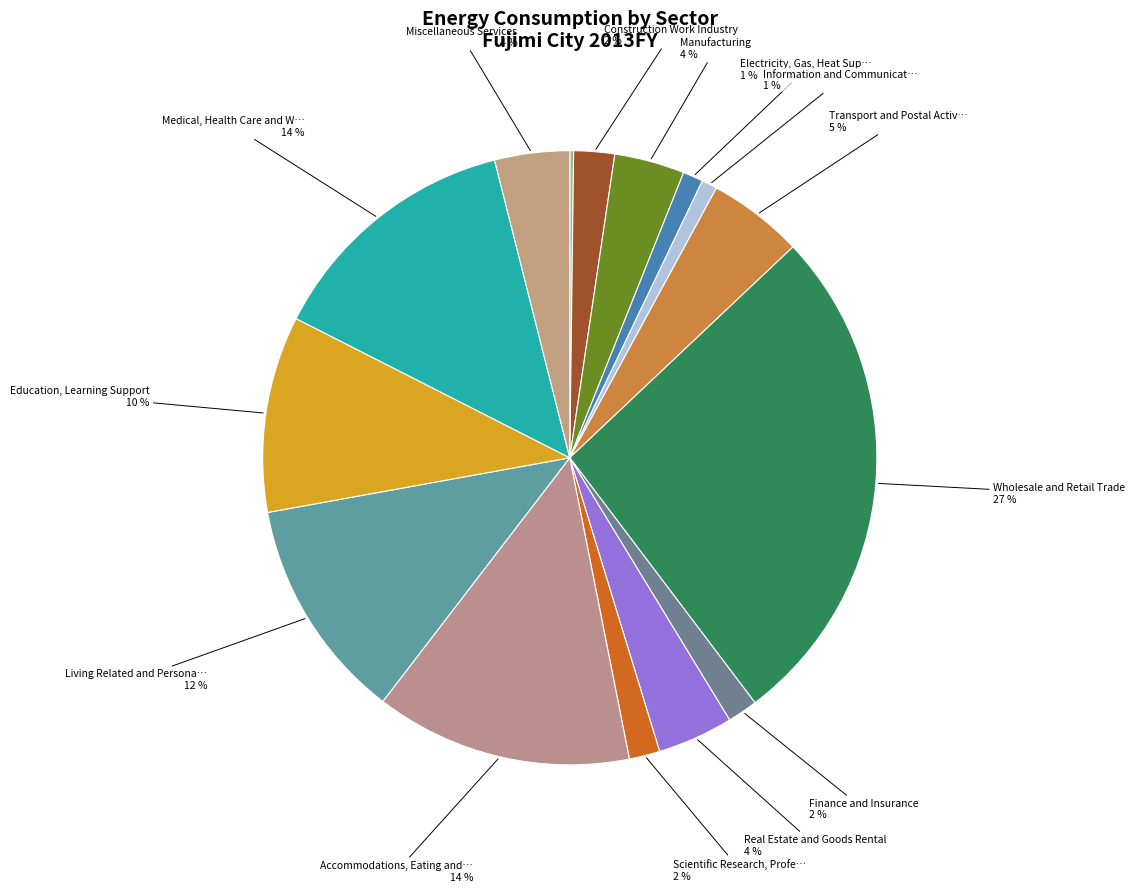

Which slice is the largest?

Wholesale and Retail Trade